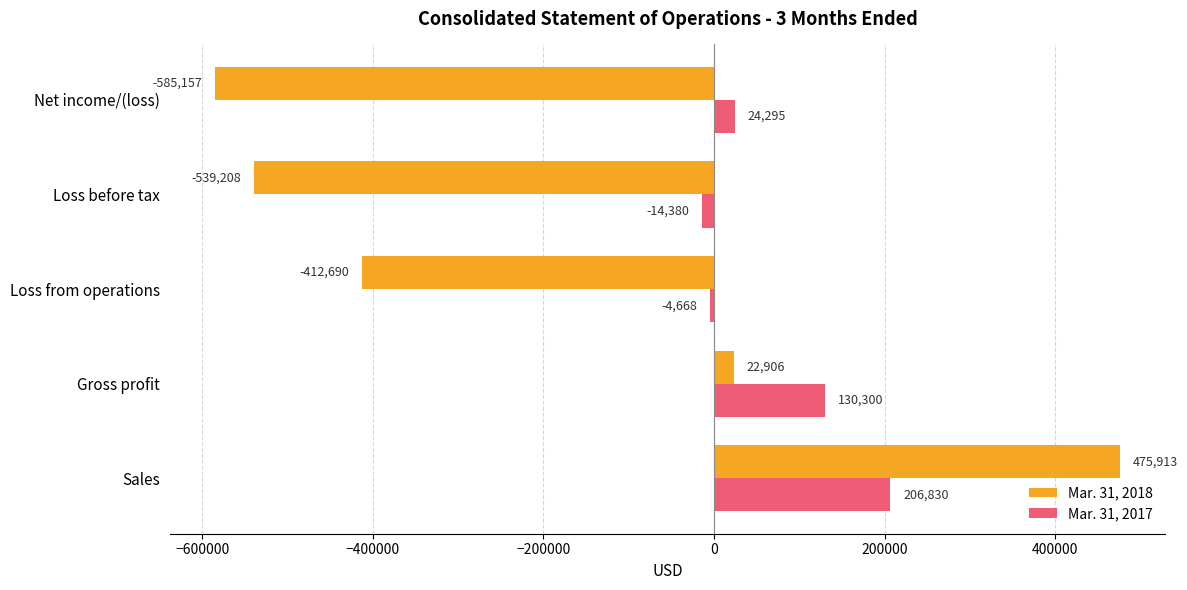

What are all the series names shown in the legend?

Mar. 31, 2018, Mar. 31, 2017